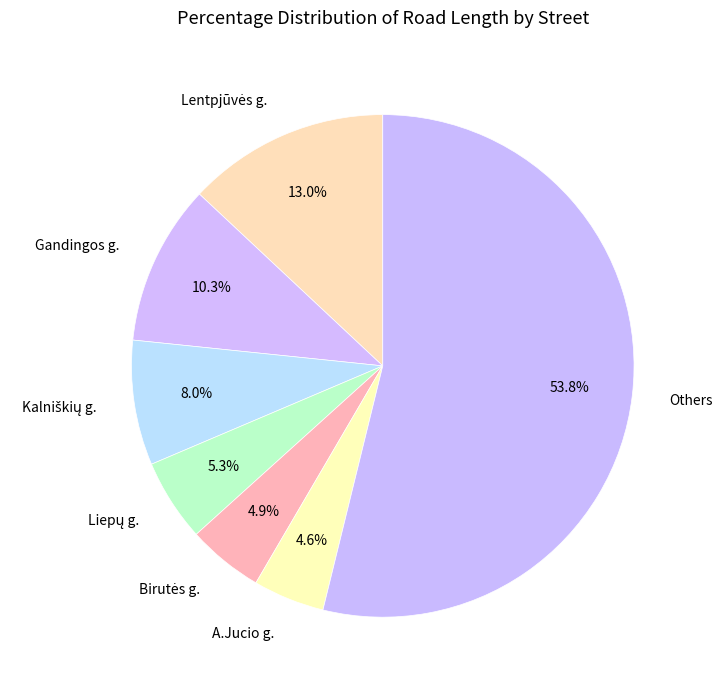

Which slice is the largest?

Others